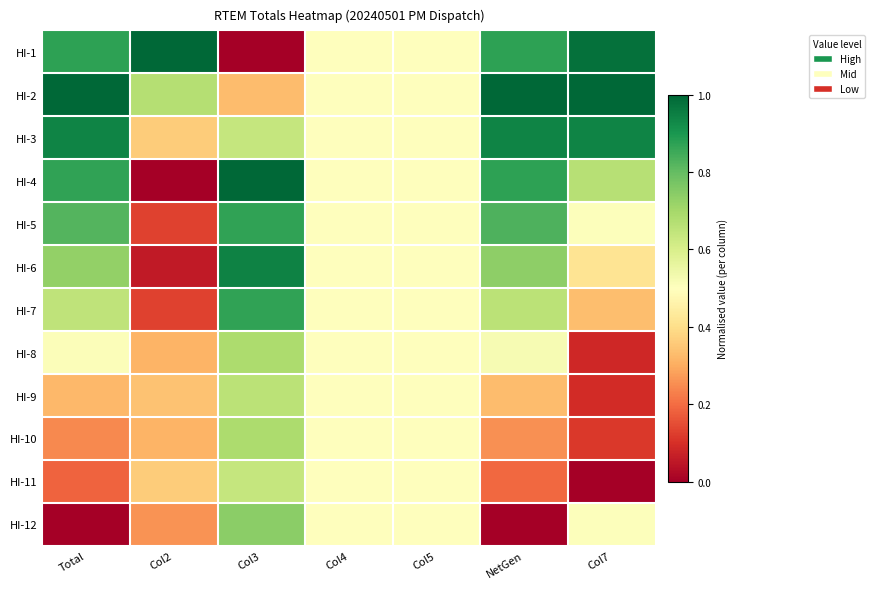

Reading left to right, what are all the values shown in this chart?

HI-1: Total=0.9	Col2=1.0	Col3=0.0	Col4=0.5	Col5=0.5	NetGen=0.9	Col7=1.0
HI-2: Total=1.0	Col2=0.7	Col3=0.3	Col4=0.5	Col5=0.5	NetGen=1.0	Col7=1.0
HI-3: Total=0.9	Col2=0.4	Col3=0.6	Col4=0.5	Col5=0.5	NetGen=0.9	Col7=0.9
HI-4: Total=0.9	Col2=0.0	Col3=1.0	Col4=0.5	Col5=0.5	NetGen=0.9	Col7=0.7
HI-5: Total=0.8	Col2=0.1	Col3=0.9	Col4=0.5	Col5=0.5	NetGen=0.8	Col7=0.5
HI-6: Total=0.7	Col2=0.1	Col3=0.9	Col4=0.5	Col5=0.5	NetGen=0.7	Col7=0.4
HI-7: Total=0.7	Col2=0.1	Col3=0.9	Col4=0.5	Col5=0.5	NetGen=0.7	Col7=0.3
HI-8: Total=0.5	Col2=0.3	Col3=0.7	Col4=0.5	Col5=0.5	NetGen=0.5	Col7=0.1
HI-9: Total=0.3	Col2=0.3	Col3=0.7	Col4=0.5	Col5=0.5	NetGen=0.3	Col7=0.1
HI-10: Total=0.2	Col2=0.3	Col3=0.7	Col4=0.5	Col5=0.5	NetGen=0.3	Col7=0.1
HI-11: Total=0.2	Col2=0.4	Col3=0.6	Col4=0.5	Col5=0.5	NetGen=0.2	Col7=0.0
HI-12: Total=0.0	Col2=0.3	Col3=0.7	Col4=0.5	Col5=0.5	NetGen=0.0	Col7=0.5